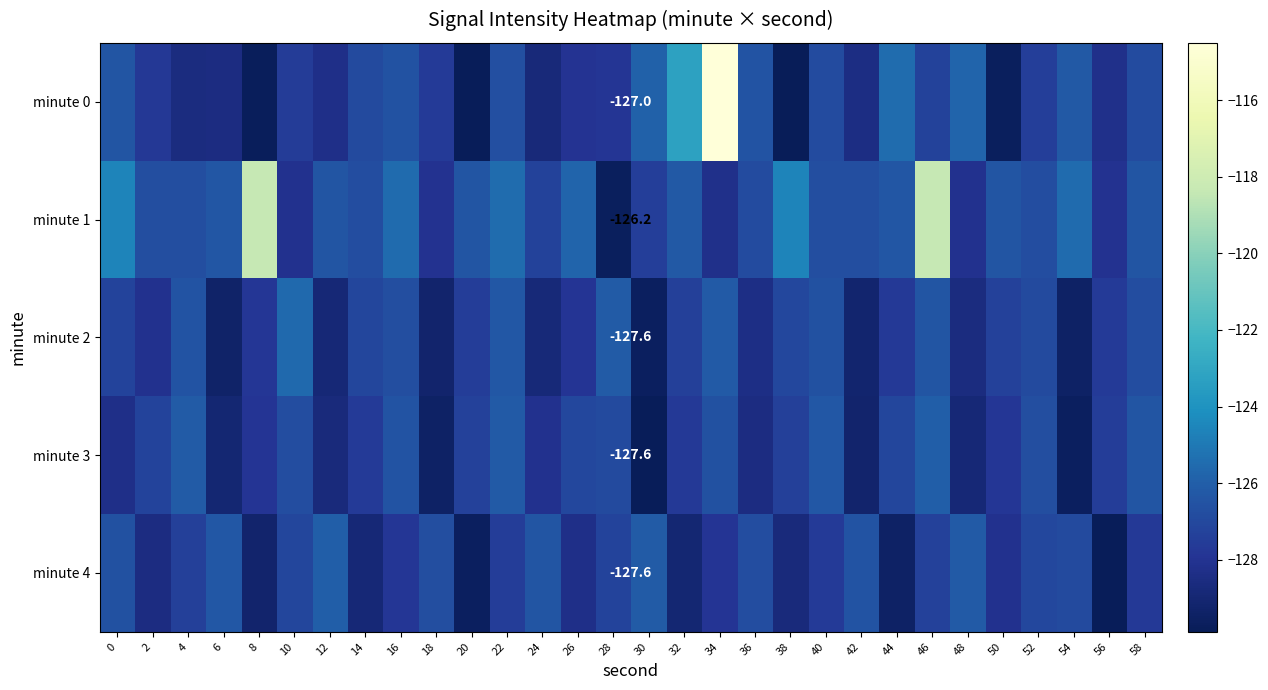

The value of minute 2 at 34 is -126.2. True or false?

True